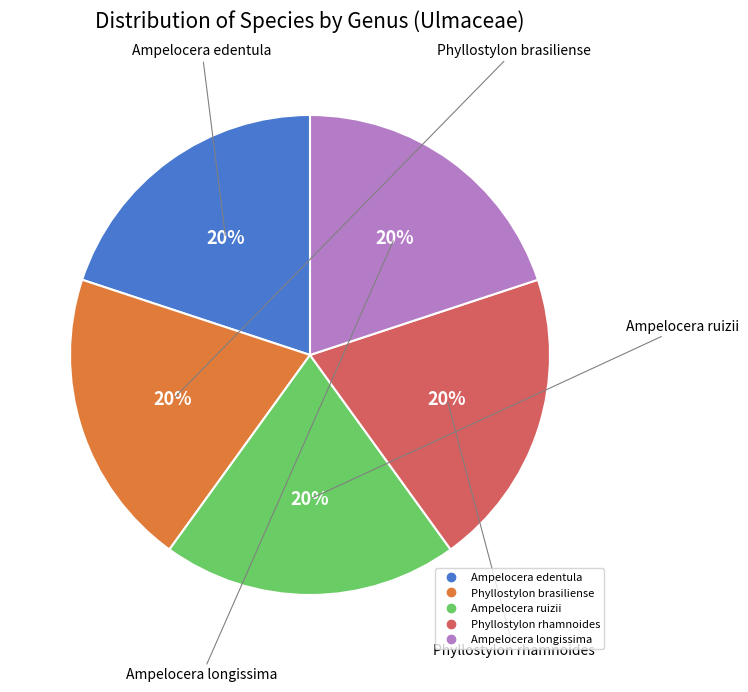

Is there any slice that represents more than half of the pie?

No